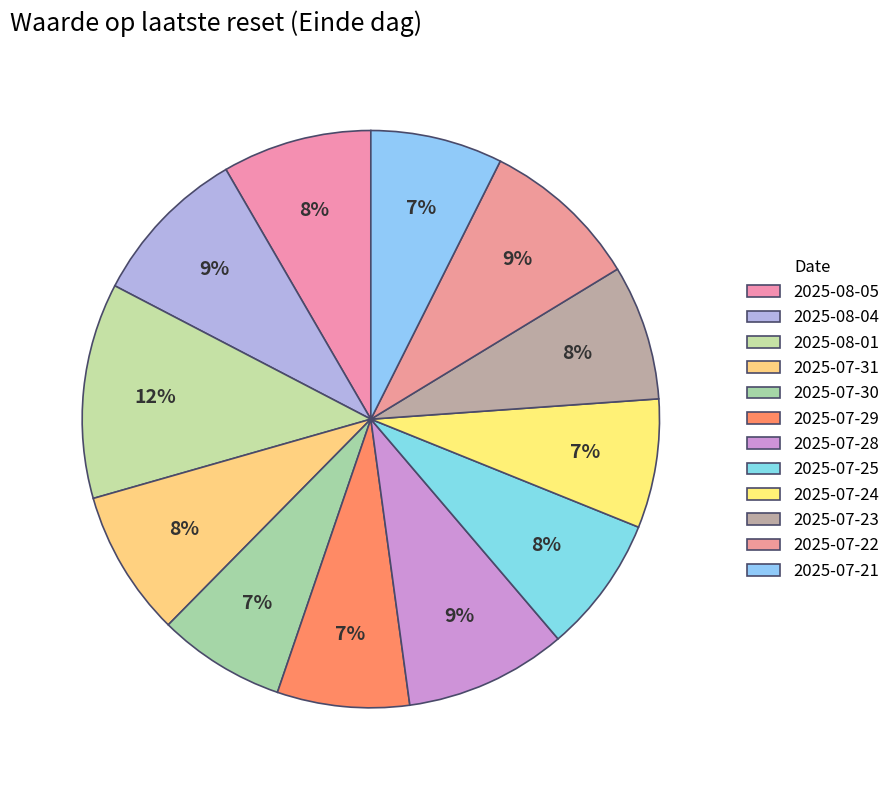

Is 2025-07-30 the majority of the pie?

No